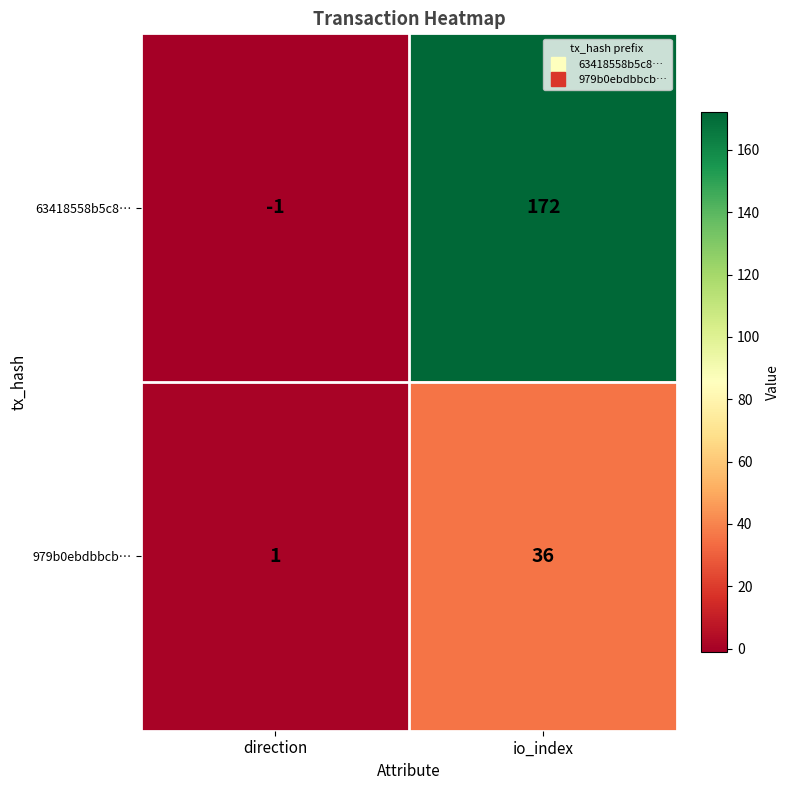

What is the sum of the 979b0ebdbbcb… values at io_index and direction?

37